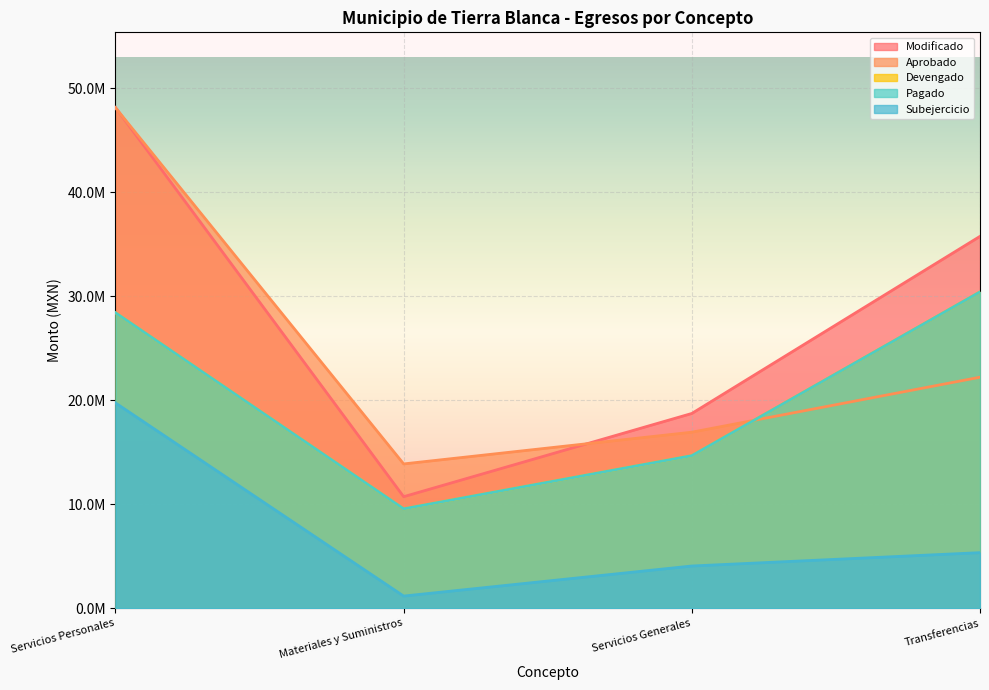

Rank the series by their maximum value, from highest to lowest.

Modificado, Aprobado, Devengado, Pagado, Subejercicio